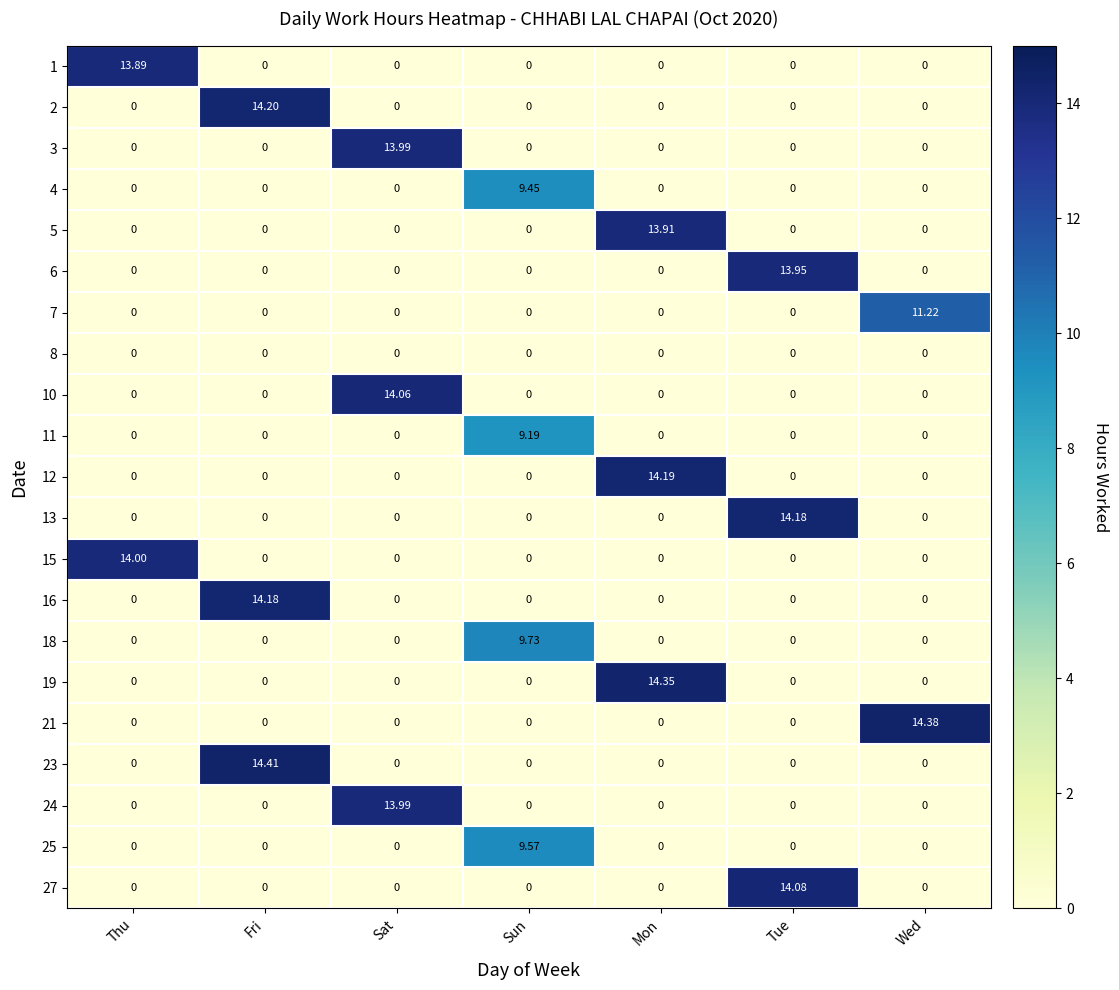

How many distinct data groups are displayed?

21